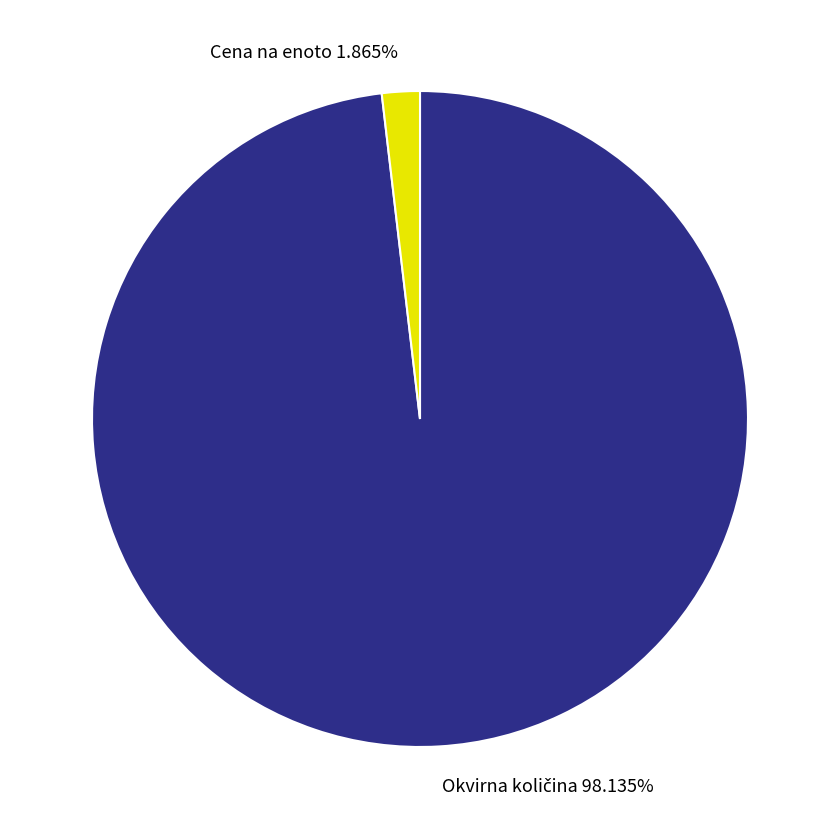

Does Cena na enoto 1.865% account for over 50% of the chart?

No